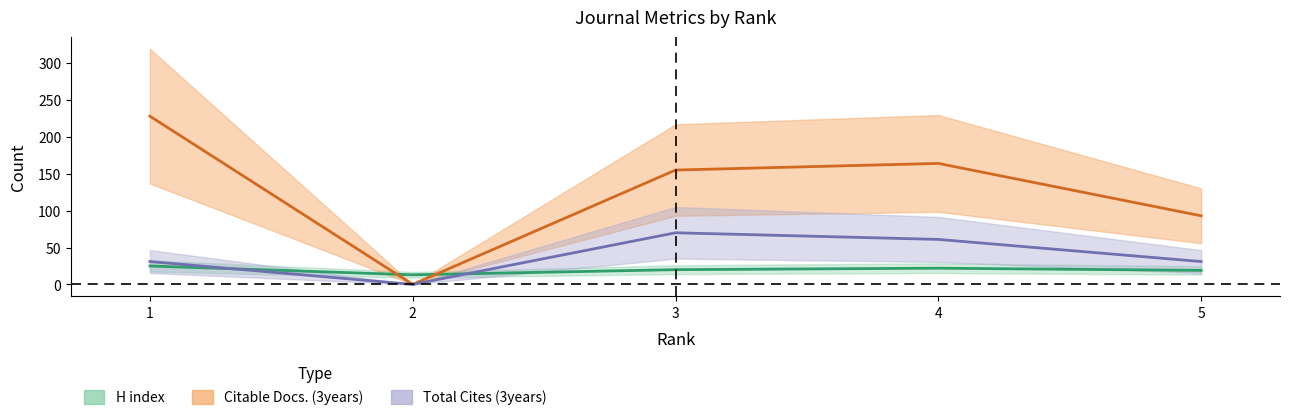

How many lines are shown in the chart?

3